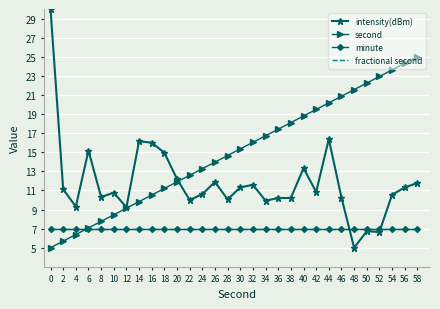

What is the lowest value of the intensity(dBm) series?

5.0